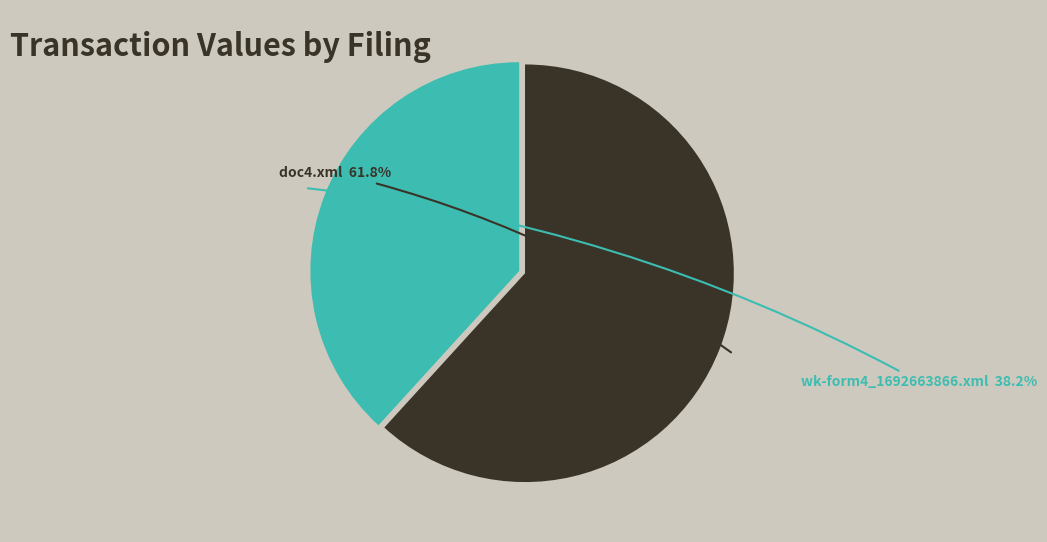

What percentage is the doc4.xml slice, to the nearest percent?

62%